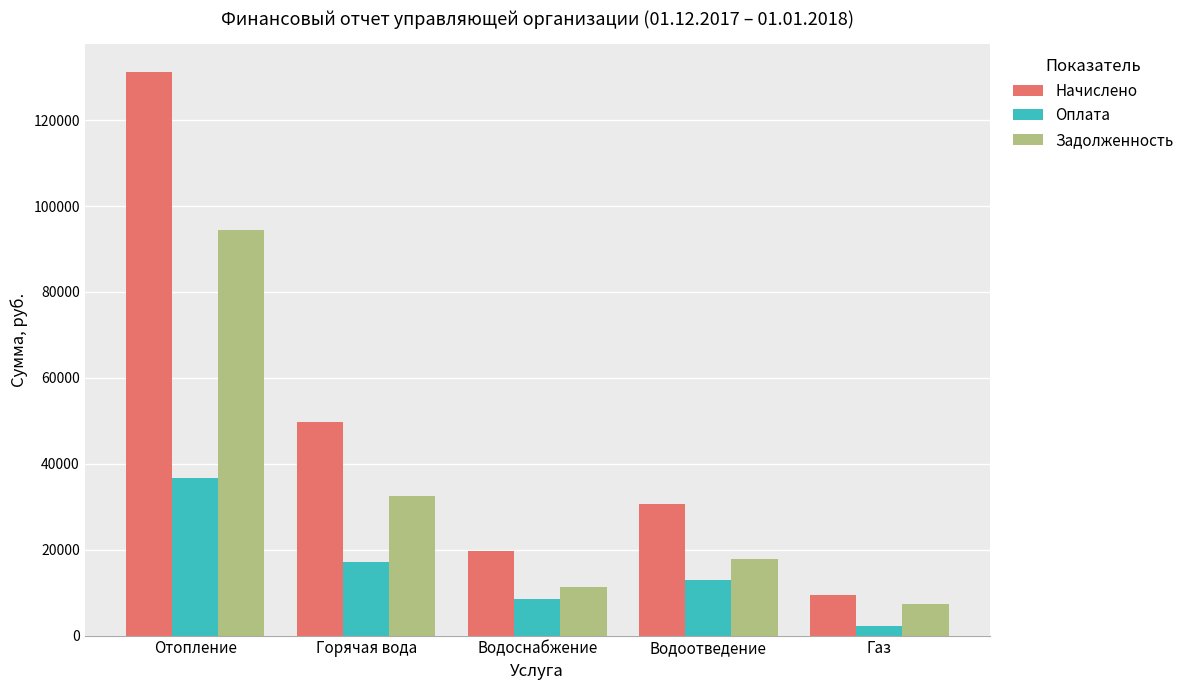

True or false: Задолженность has a value of 32514.4 at Горячая вода.

True